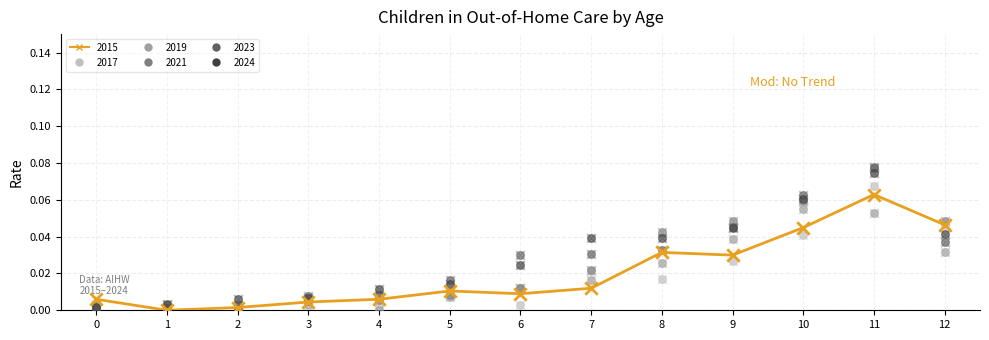

Which series contains the highest Y value?

2023